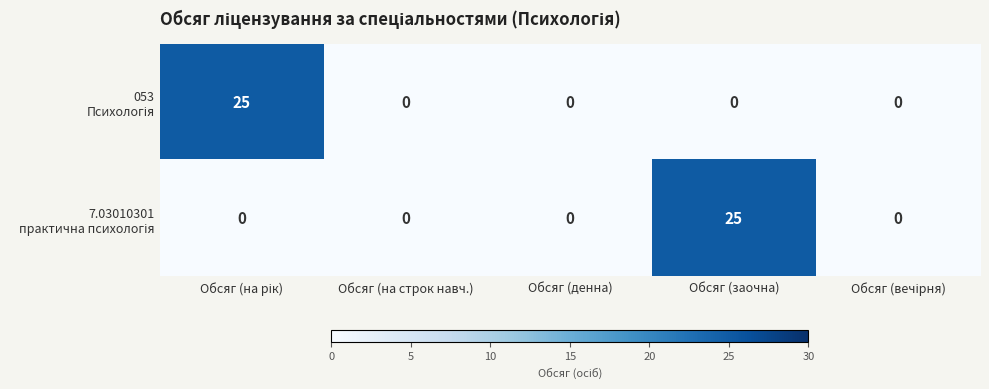

What is the maximum value shown in the chart?

25